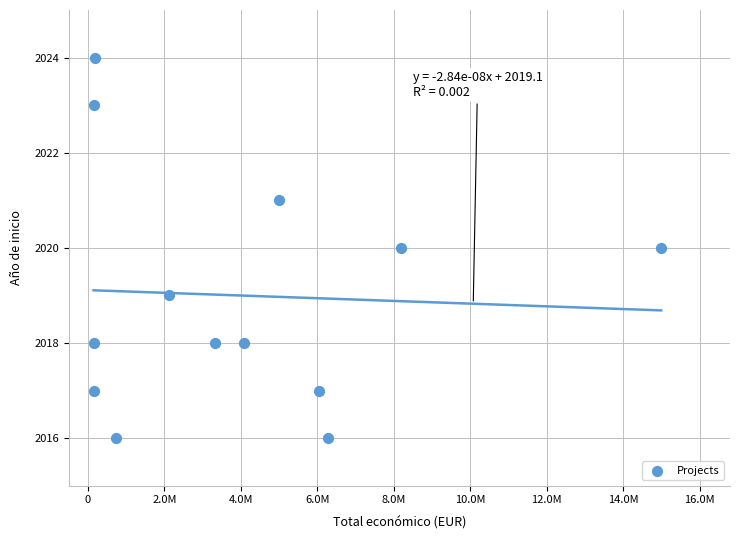

What is the range of X values (max minus min)?

14844445